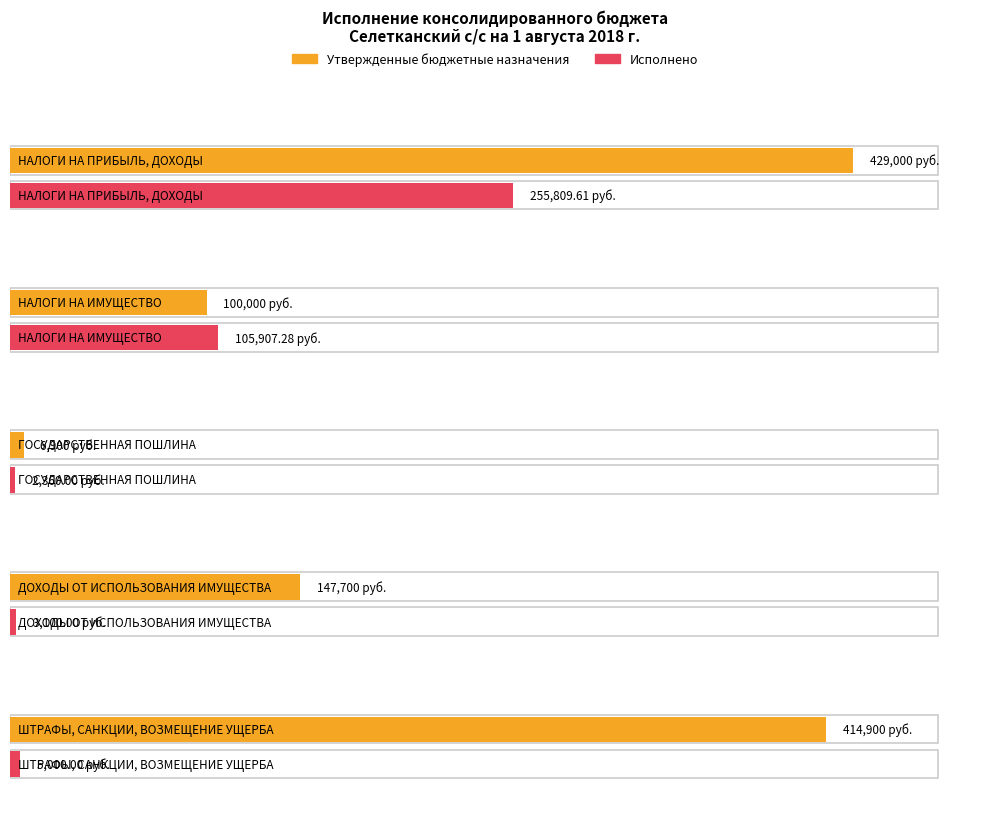

Rank the series by their average value, from highest to lowest.

Утвержденные бюджетные назначения (бюджеты сельских поселений), Исполнено (бюджеты сельских поселений)